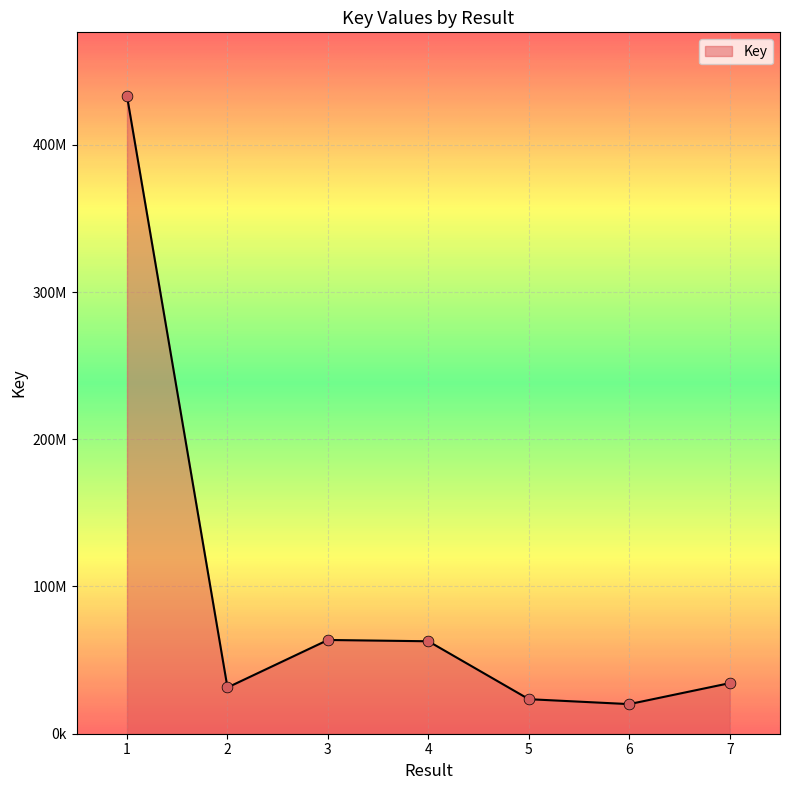

Which has a higher value, 4 or 7?

4